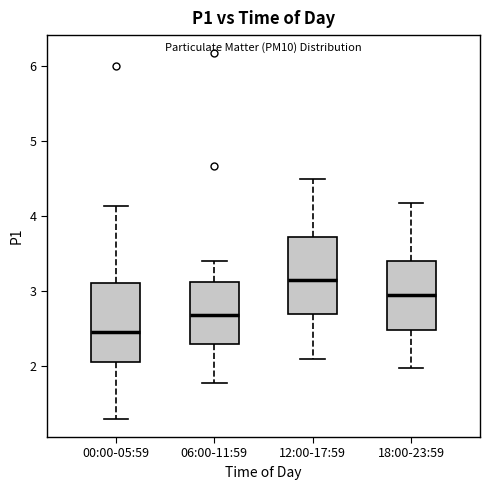

Reading left to right, read every box against the y-axis: the position of its median line, the range the box covers, and the ends of its whiskers. The values are not printed on the chart, so give them approximately, as read against the axis.

00:00-05:59: median 2.5, box 2.1 to 3.1, whiskers 1.3 to 4.1
06:00-11:59: median 2.7, box 2.3 to 3.1, whiskers 1.8 to 3.4
12:00-17:59: median 3.2, box 2.7 to 3.7, whiskers 2.1 to 4.5
18:00-23:59: median 3.0, box 2.5 to 3.4, whiskers 2.0 to 4.2